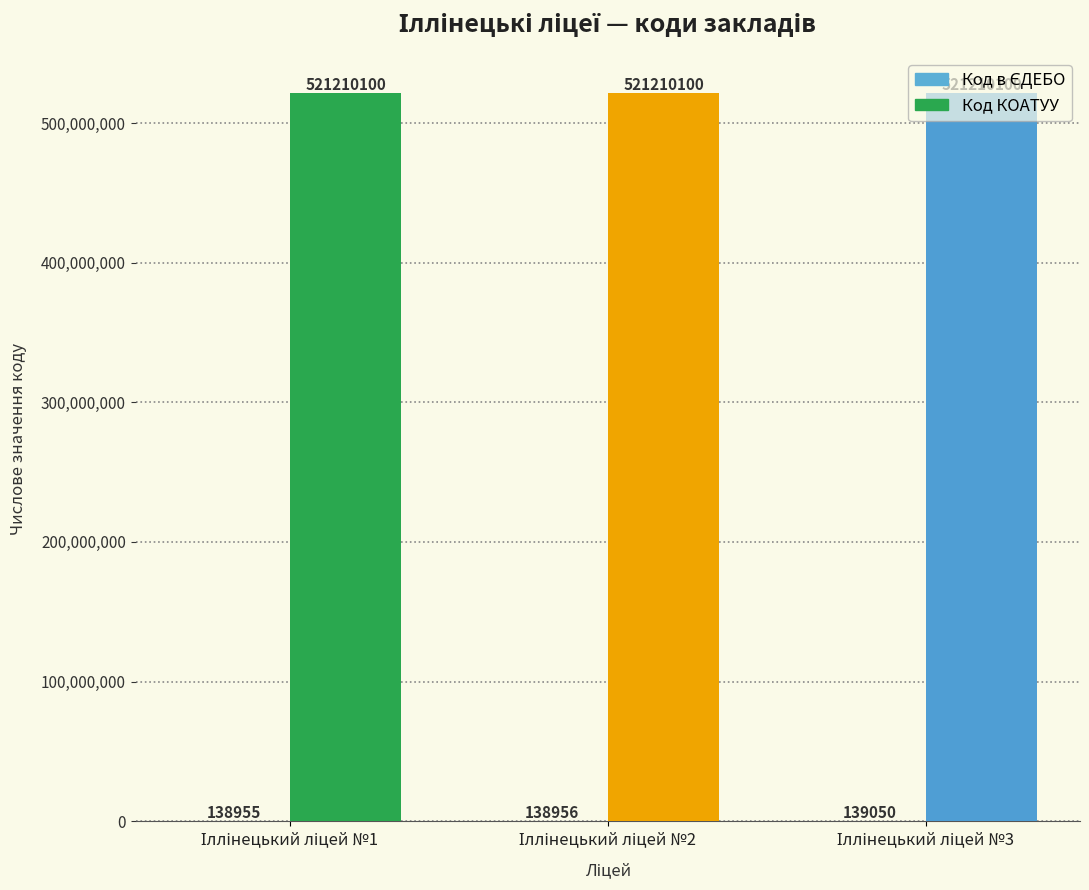

What are all the series names shown in the legend?

Код в ЄДЕБО, Код КОАТУУ